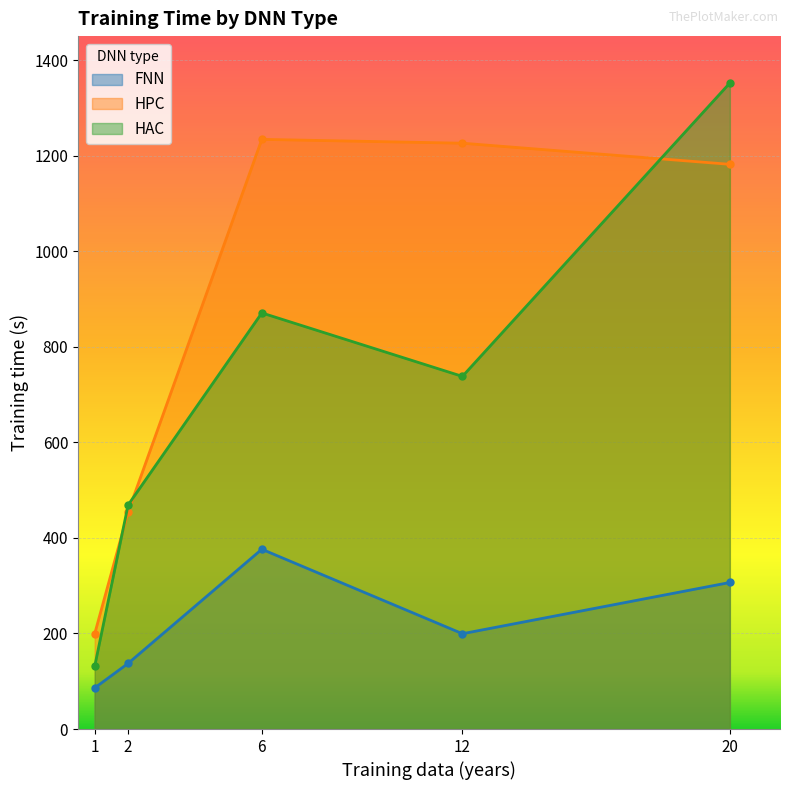

How many lines are shown in the chart?

3